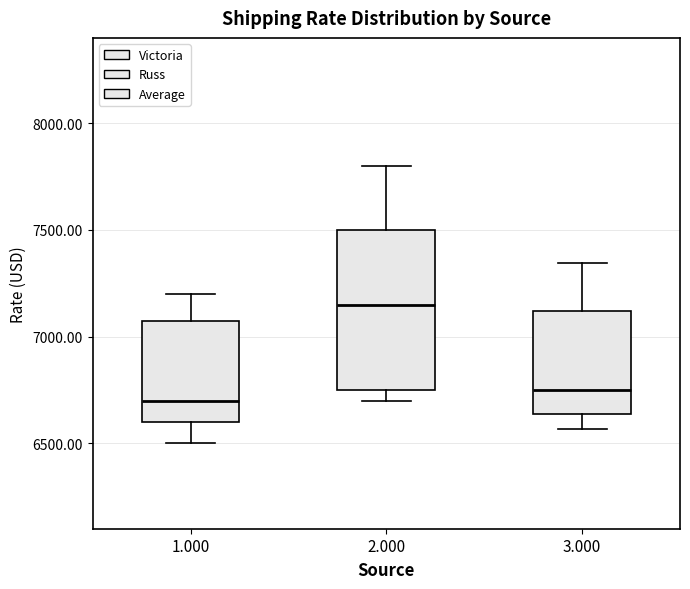

Comparing the boxes themselves (not the whiskers), which one is the tallest?

2.000